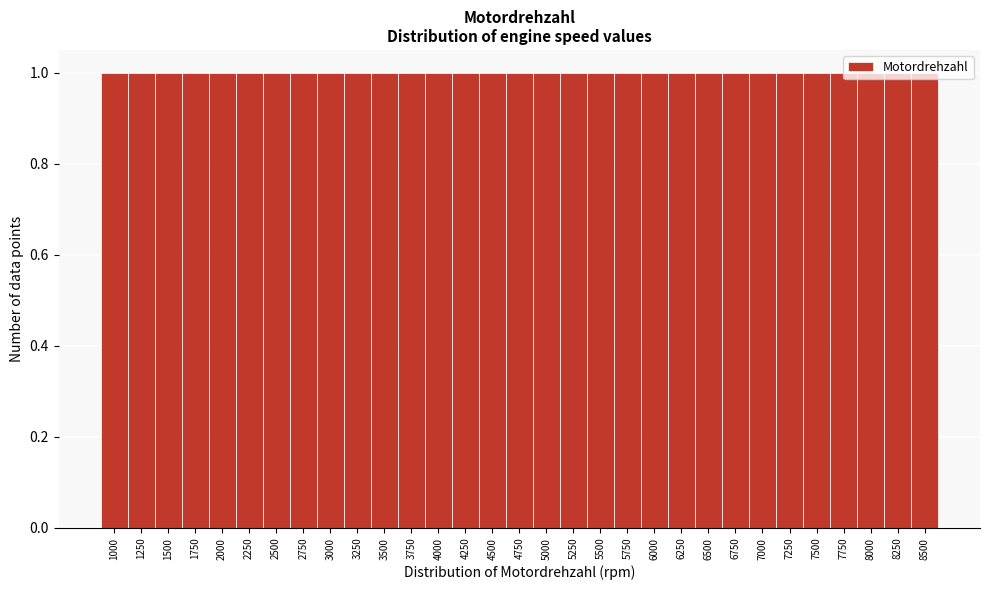

Reading left to right, list every bar in this chart as the range it spans on the x-axis followed by its height. Neither the bar edges nor the heights are printed on the chart, so give them approximately, as read against the axes.

875 to 1125: 1
1125 to 1375: 1
1375 to 1625: 1
1625 to 1875: 1
1875 to 2125: 1
2125 to 2375: 1
2375 to 2625: 1
2625 to 2875: 1
2875 to 3125: 1
3125 to 3375: 1
3375 to 3625: 1
3625 to 3875: 1
3875 to 4125: 1
4125 to 4375: 1
4375 to 4625: 1
4625 to 4875: 1
4875 to 5125: 1
5125 to 5375: 1
5375 to 5625: 1
5625 to 5875: 1
5875 to 6125: 1
6125 to 6375: 1
6375 to 6625: 1
6625 to 6875: 1
6875 to 7125: 1
7125 to 7375: 1
7375 to 7625: 1
7625 to 7875: 1
7875 to 8125: 1
8125 to 8375: 1
8375 to 8625: 1